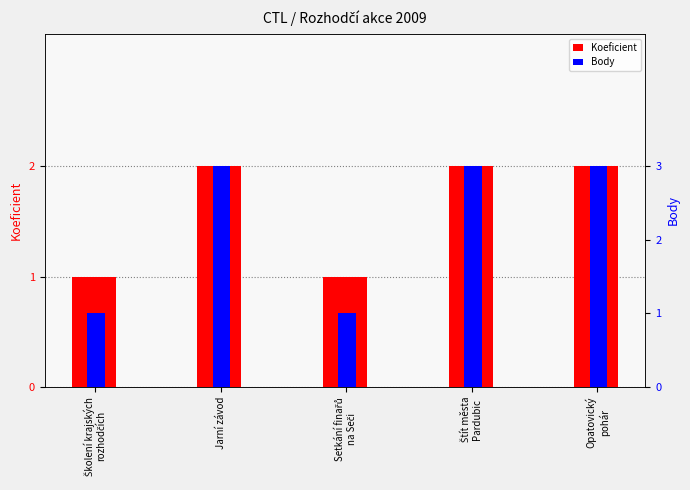

Is the value of Koeficient at Opatovický
pohár greater than the value of Body at Setkání finařů
na Seči?

Yes